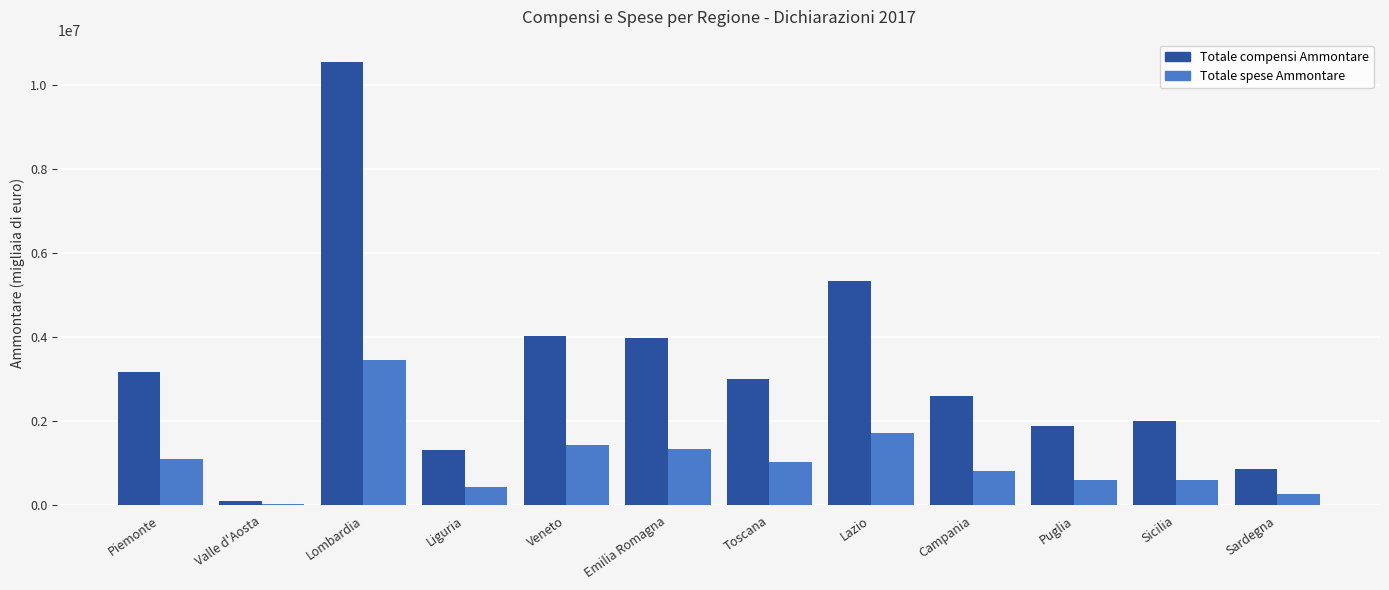

What are all the series names shown in the legend?

Totale compensi Ammontare, Totale spese Ammontare